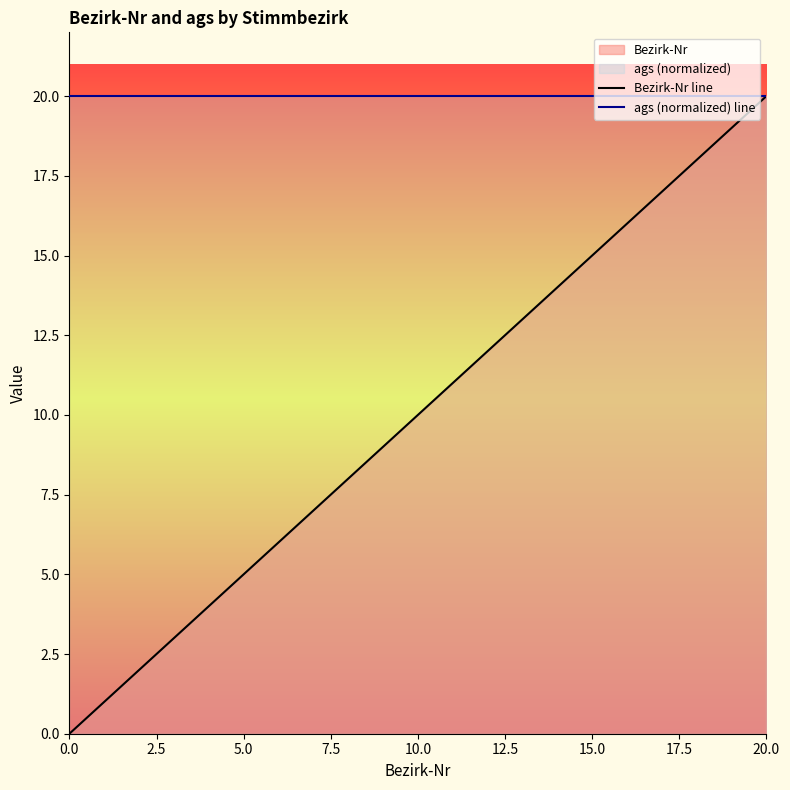

Rank the series by their average value, from lowest to highest.

Bezirk-Nr line, ags (normalized) line